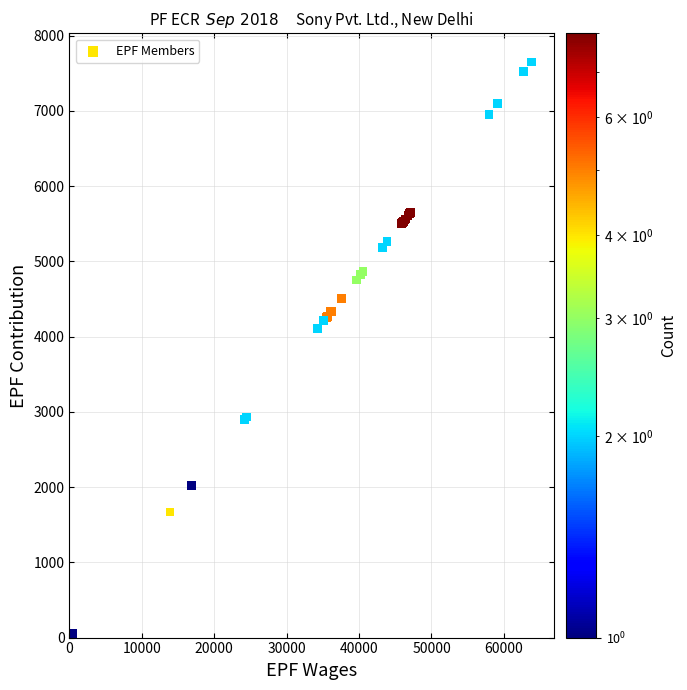

What Y value in the scatter plot is closest to 3854?

4111